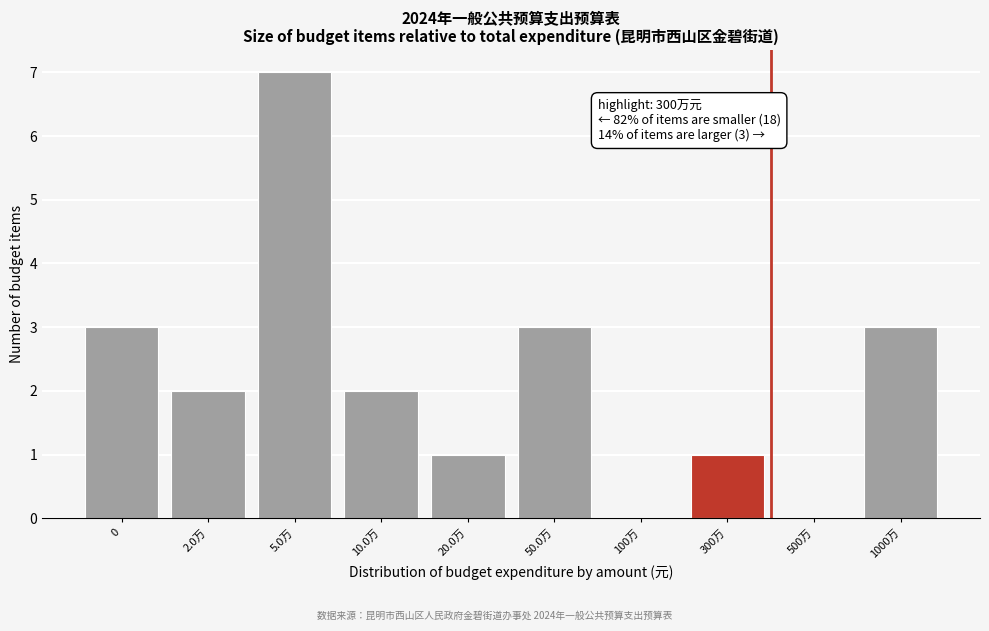

Reading left to right, what are all the values shown in this chart?

0=3	2.0万=2	5.0万=7	10.0万=2	20.0万=1	50.0万=3	100万=0	300万=1	500万=0	1000万=3